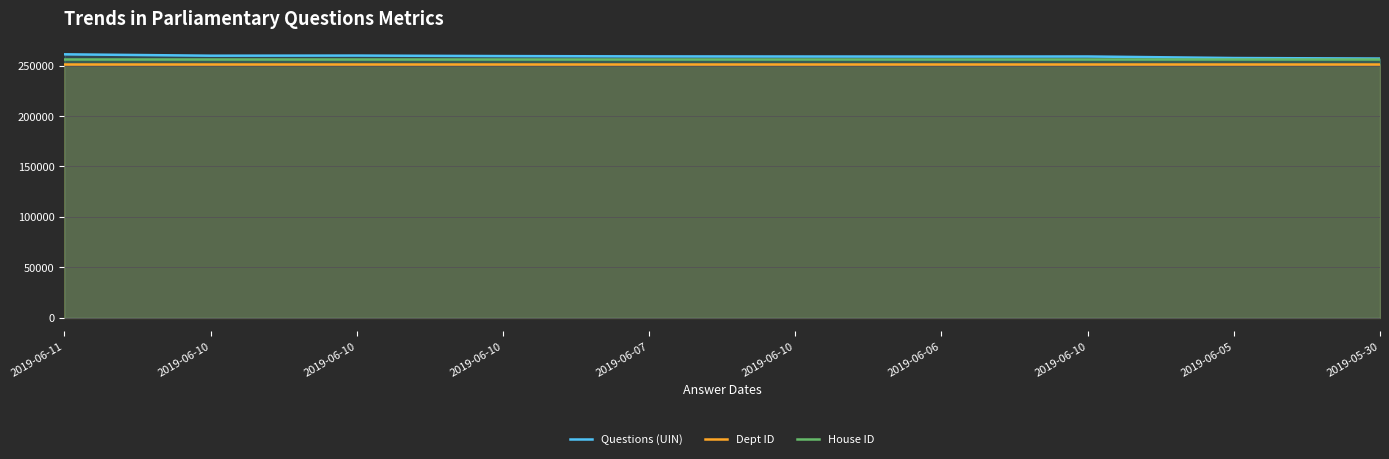

The value of House ID at 2019-06-07 is 257000. True or false?

True